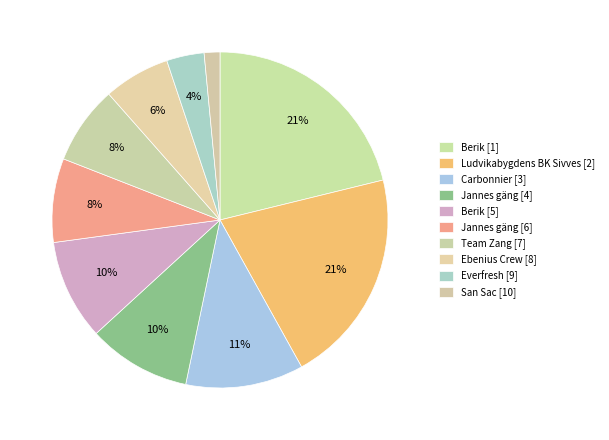

To the nearest percent, what is the difference between the largest and smallest slice percentages?

20%